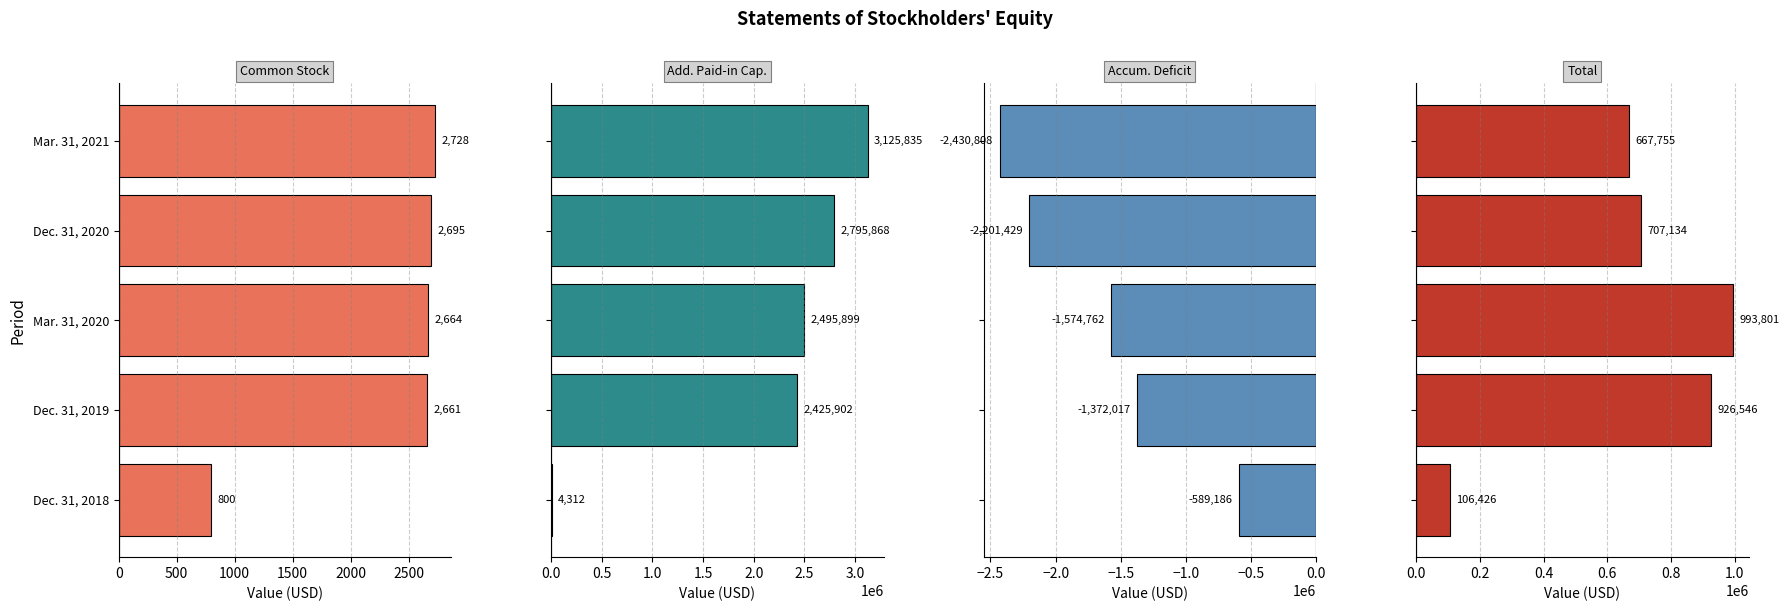

What is the average value of the Common Stock [Member] series?

2310